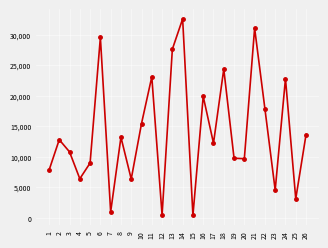

Between 12 and 20, which is larger?

20